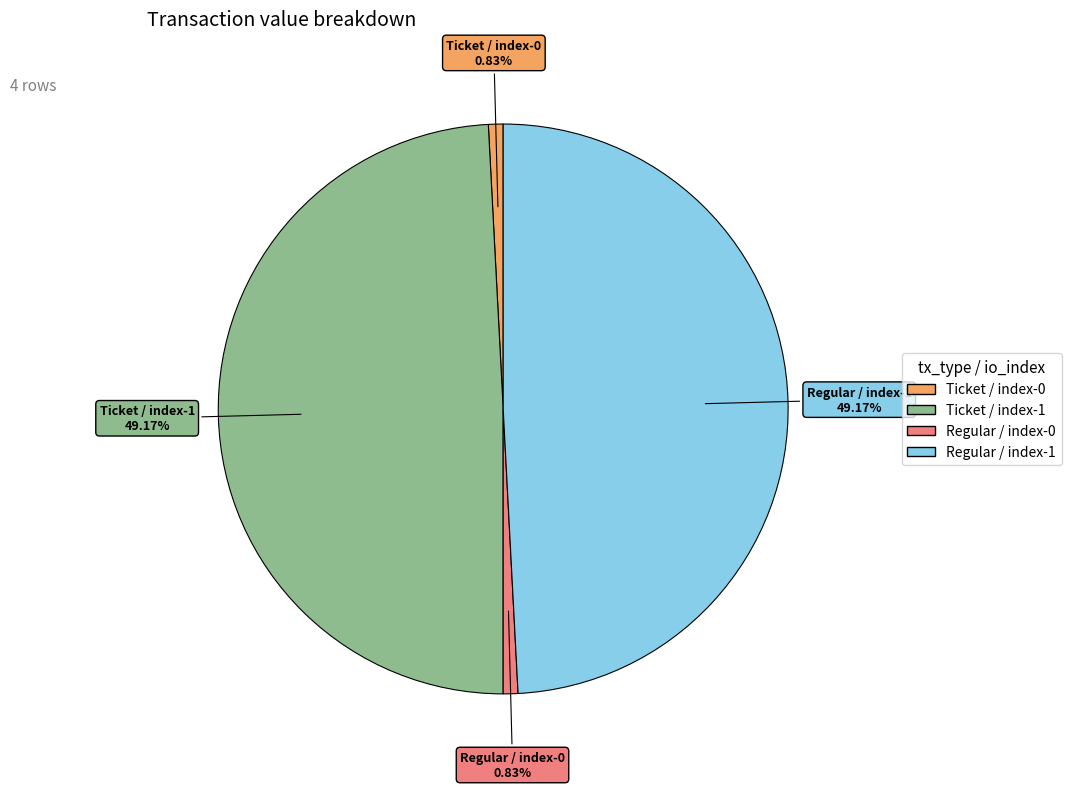

How many slices are in this pie chart?

4